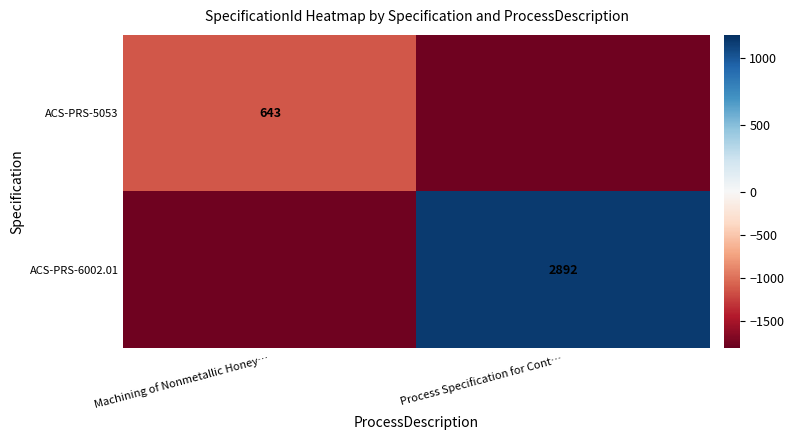

True or false: ACS-PRS-6002.01 has a value of 1603.5 at Process Specification for Cont….

False